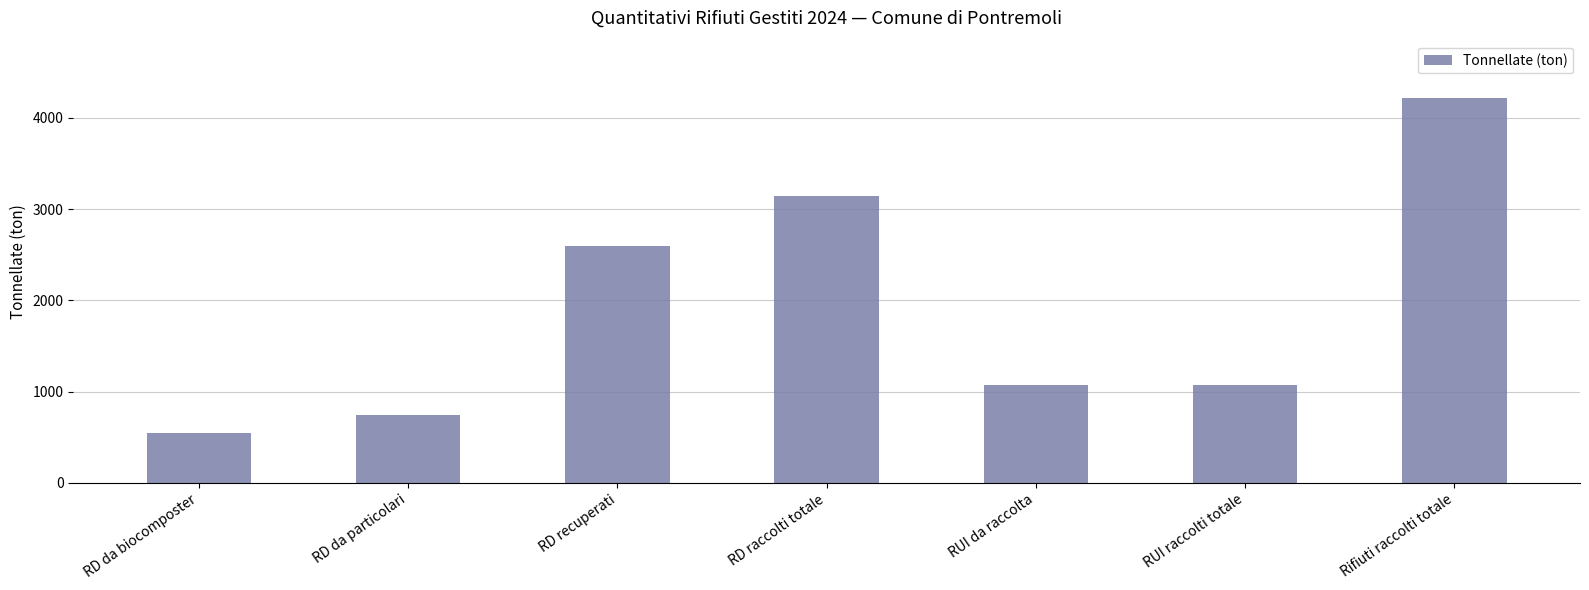

What is the change in value from RD recuperati to RUI raccolti totale?

-1524.1